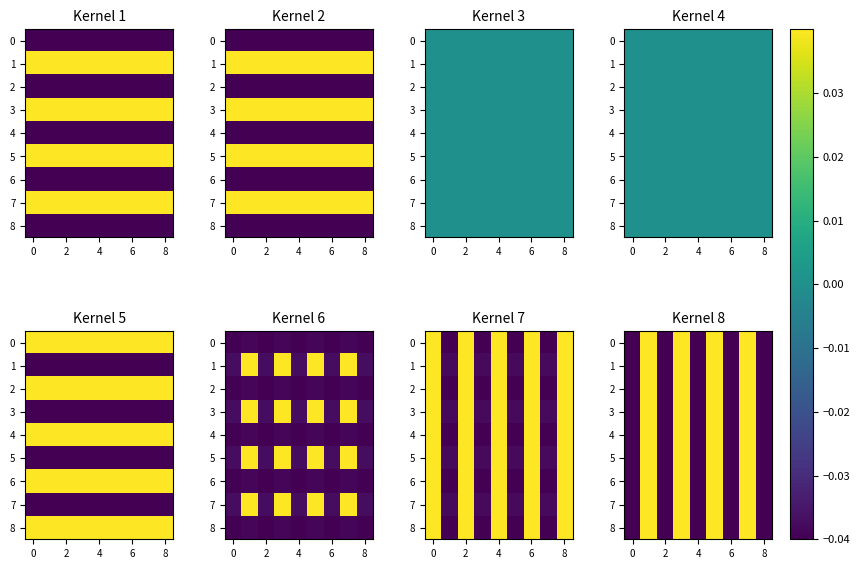

How many series are shown in this chart?

9